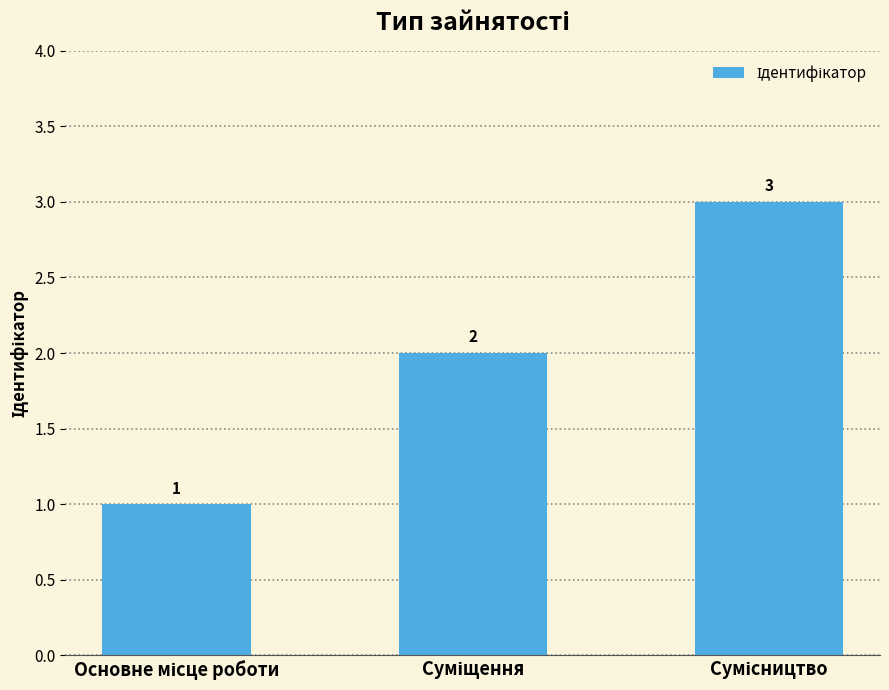

What is the sum of all values?

6